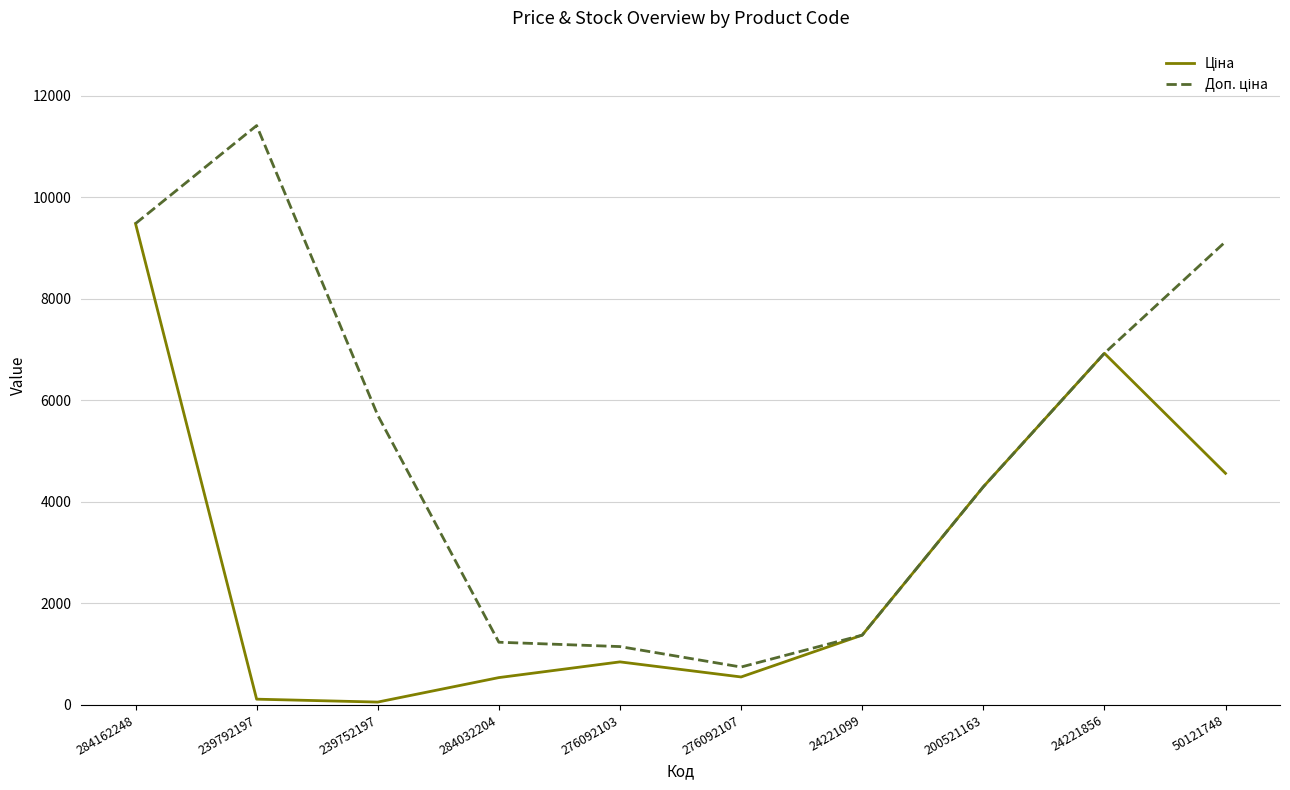

What is the greatest value displayed?

11410.0